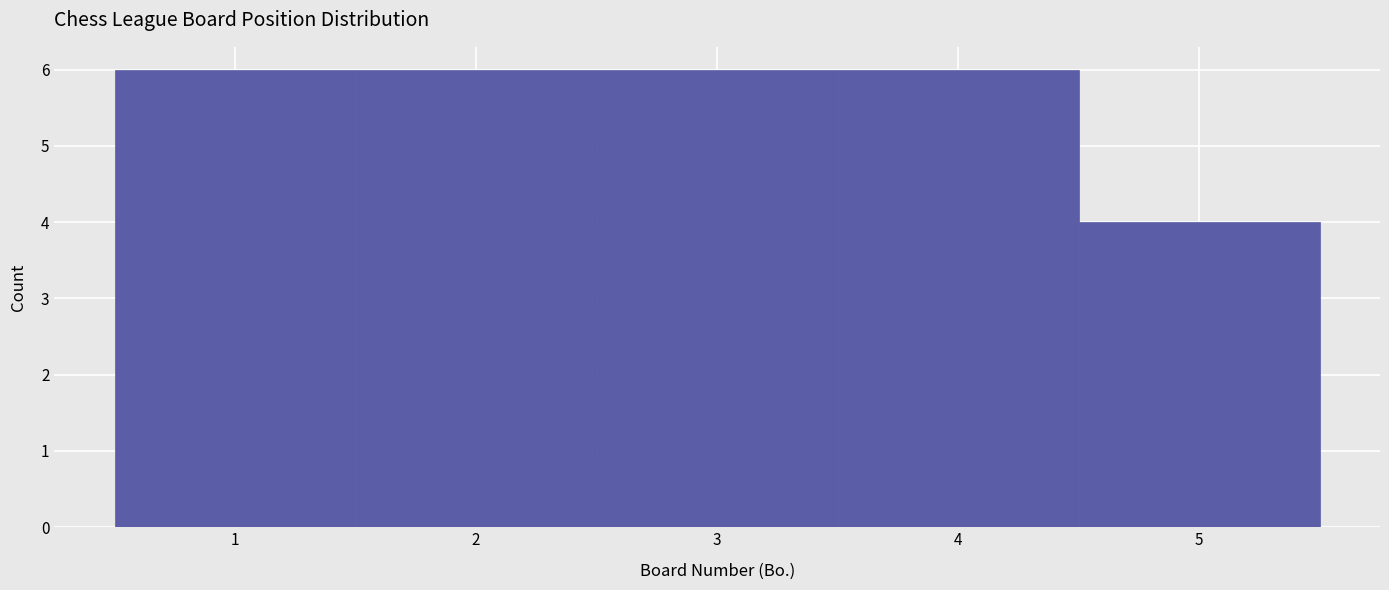

Reading left to right, list every bar in this chart as the range it spans on the x-axis followed by its height. The values are not printed on the chart, so give them approximately, as read against the axis.

0.5 to 1.5: 6
1.5 to 2.5: 6
2.5 to 3.5: 6
3.5 to 4.5: 6
4.5 to 5.5: 4